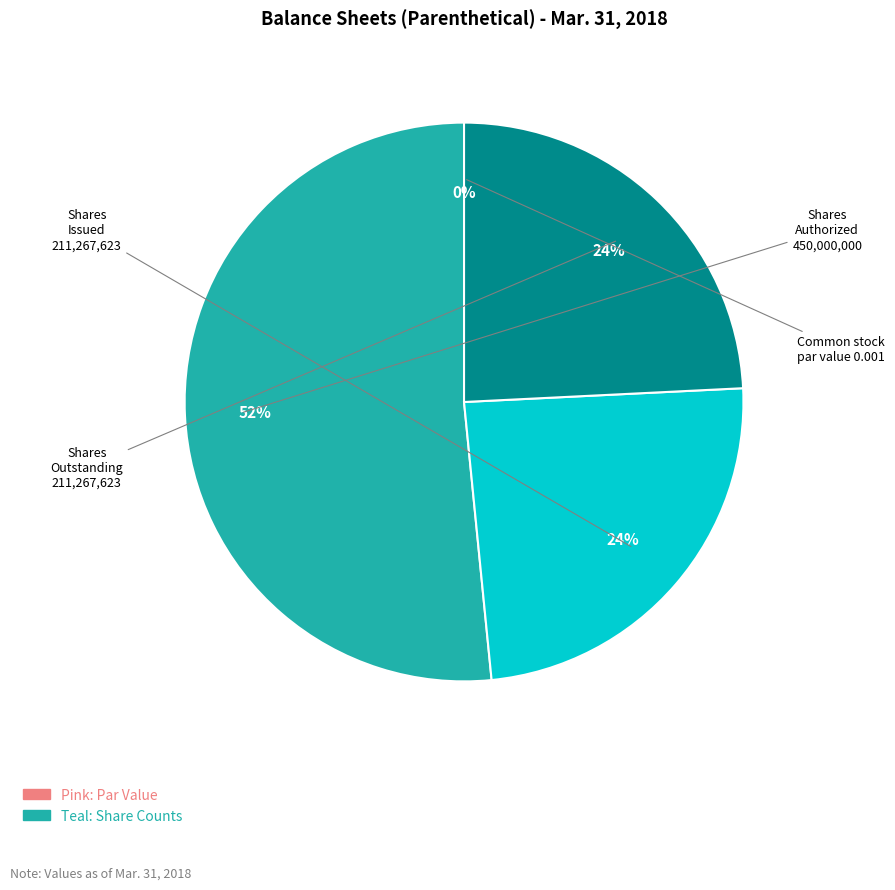

What is the majority slice?

Common stock, shares authorized